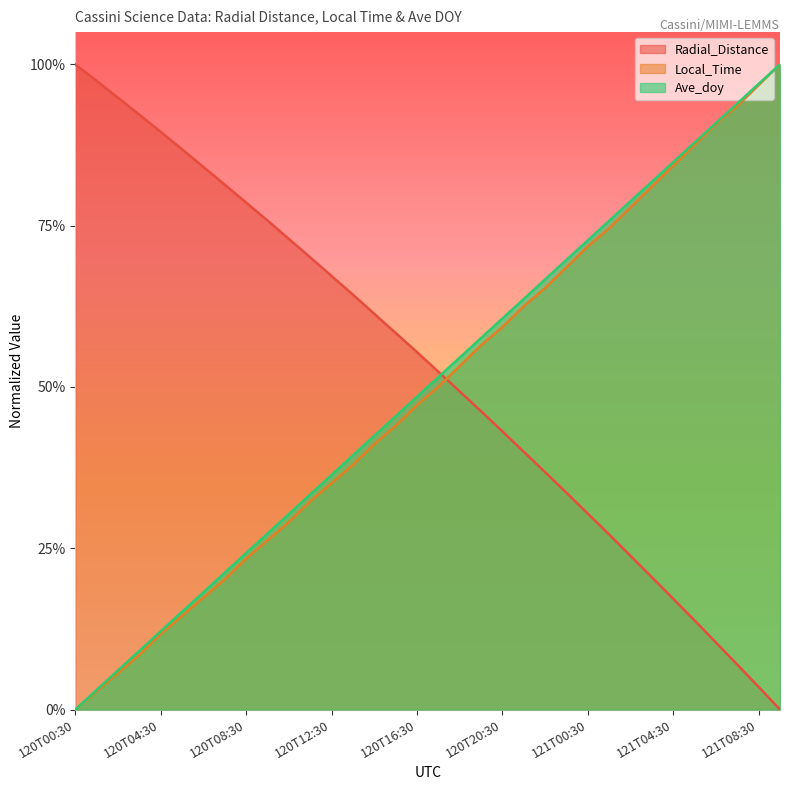

How many categories are shown in the chart?

34